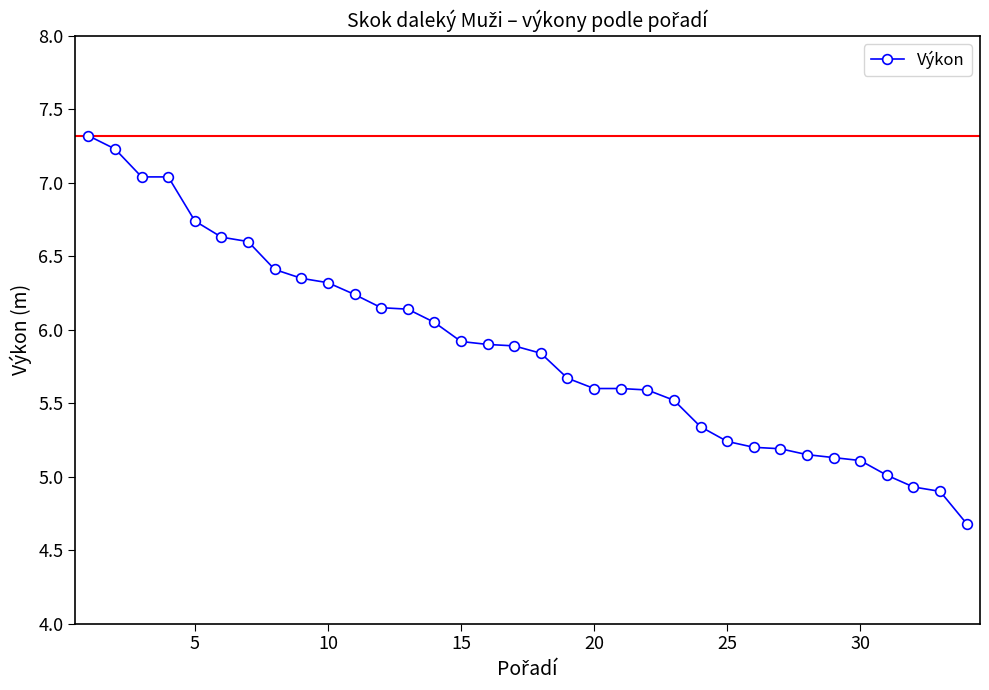

What is the smallest value displayed?

4.7